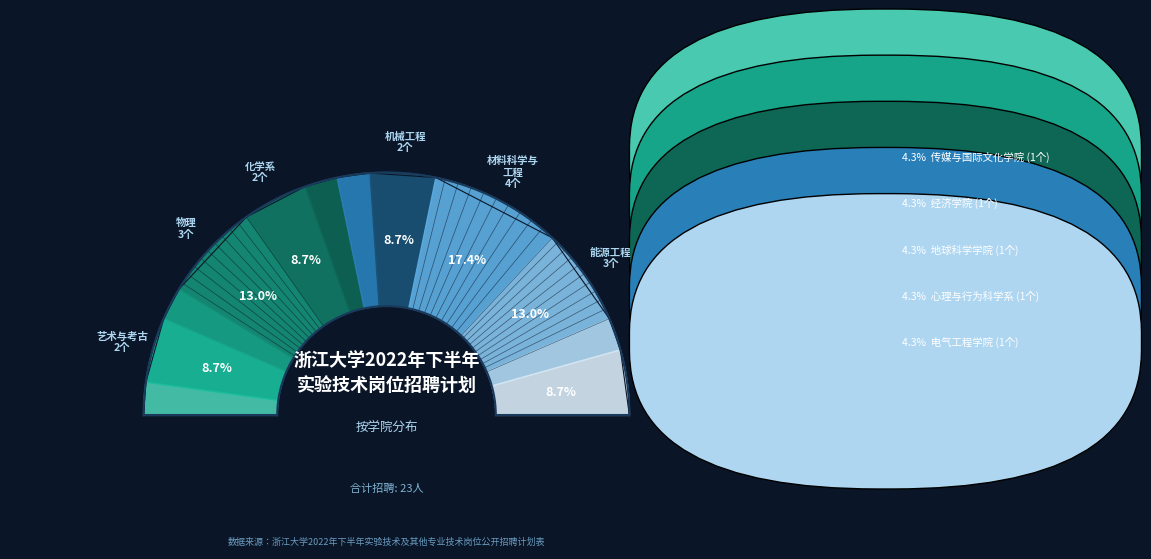

What is the ratio of the value at 机械工程学院 to the value at 建筑工程学院?

1.0